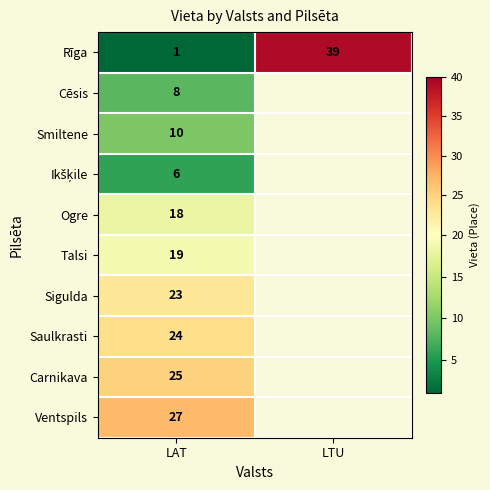

True or false: Rīga has a value of 1 at LAT.

True